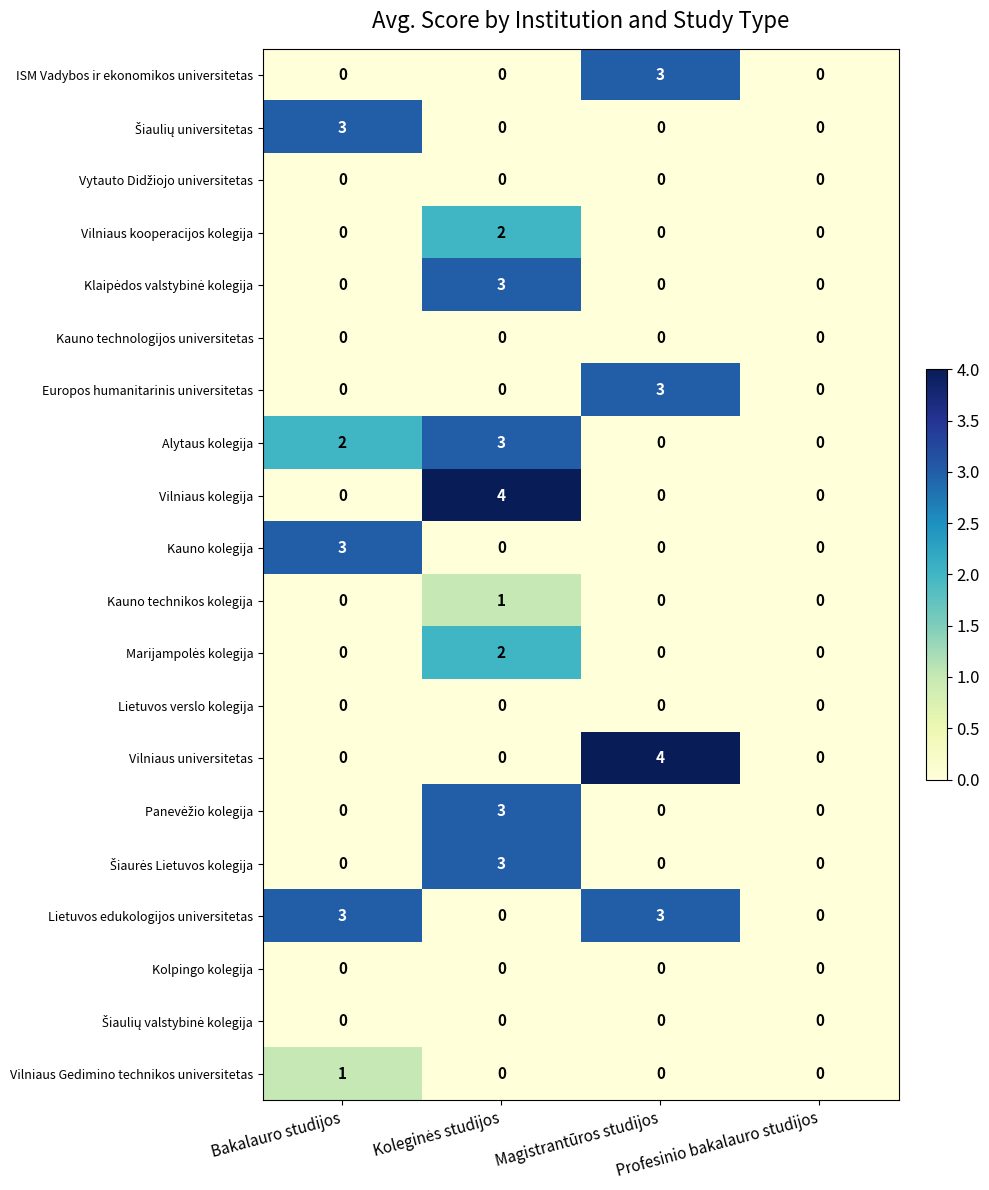

Between Bakalauro studijos and Magistrantūros studijos, which series saw the biggest shift?

Vilniaus universitetas